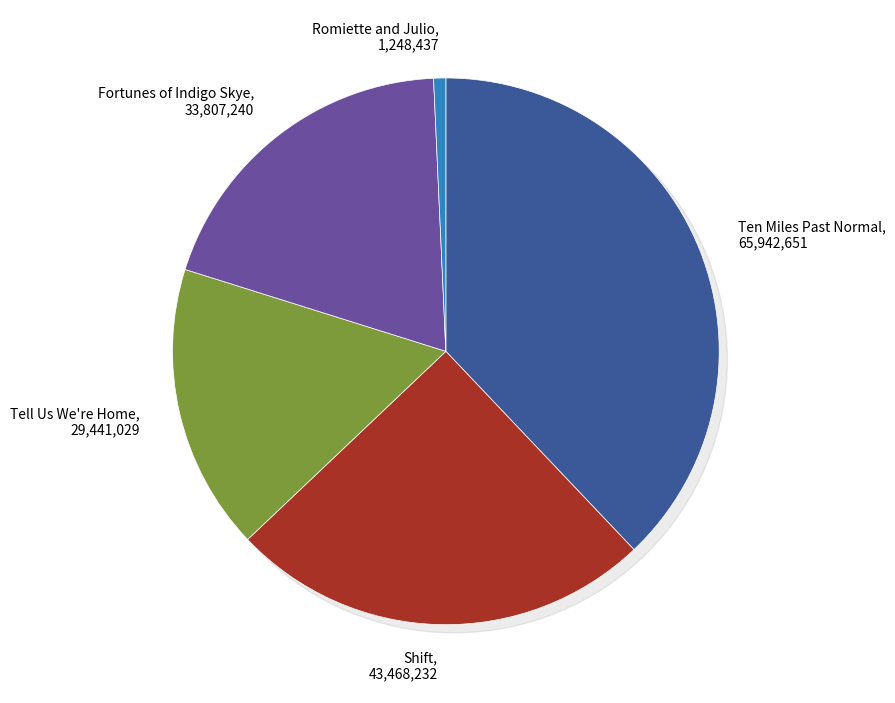

Which slice is the smallest?

Romiette and Julio